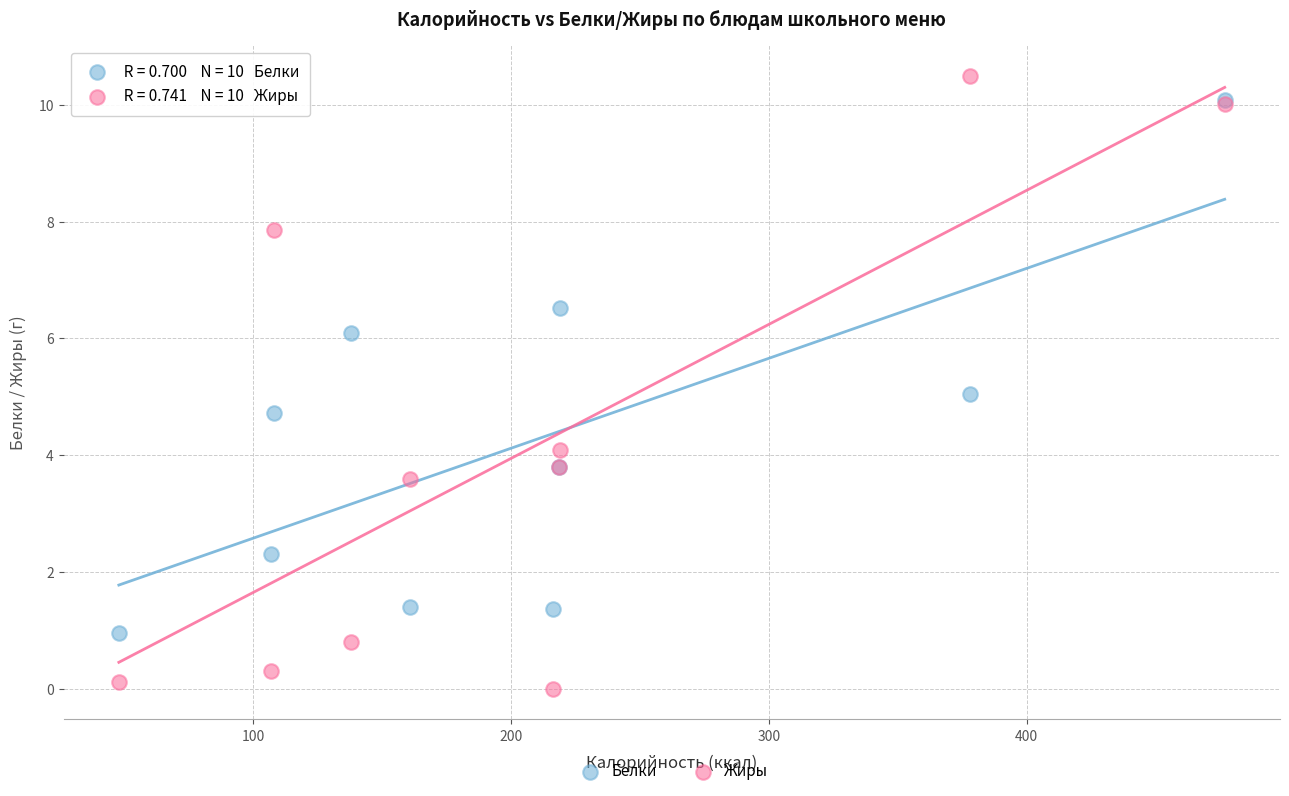

Which series reaches the maximum Y coordinate?

Жиры